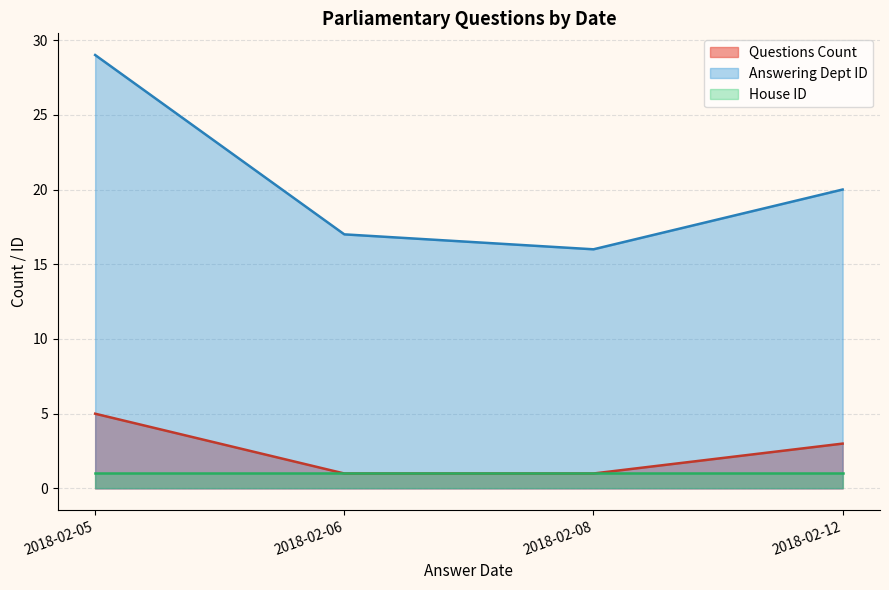

Which series has the largest total across all categories?

Answering Dept ID